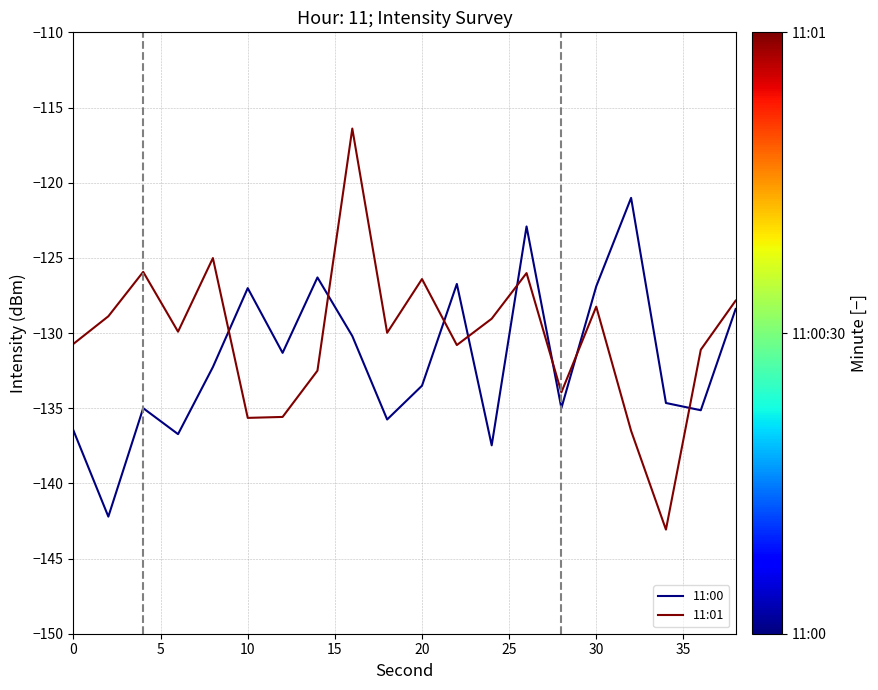

List the series in order of their peak value, lowest first.

11:00, 11:01